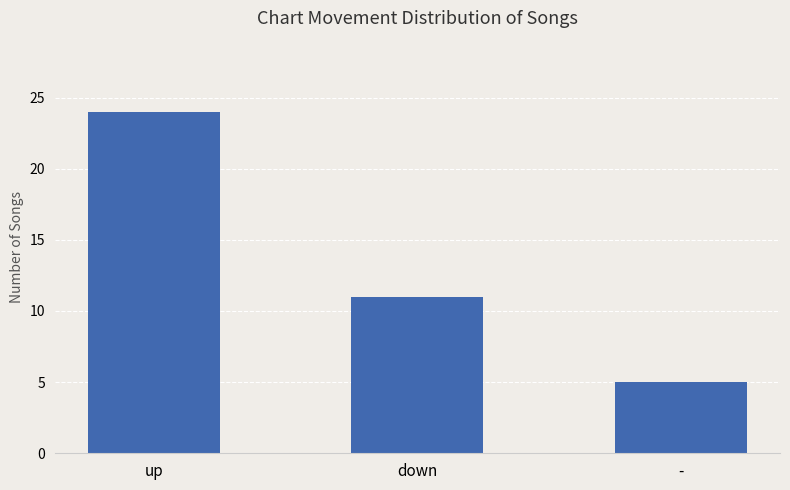

How many values are below 11?

1